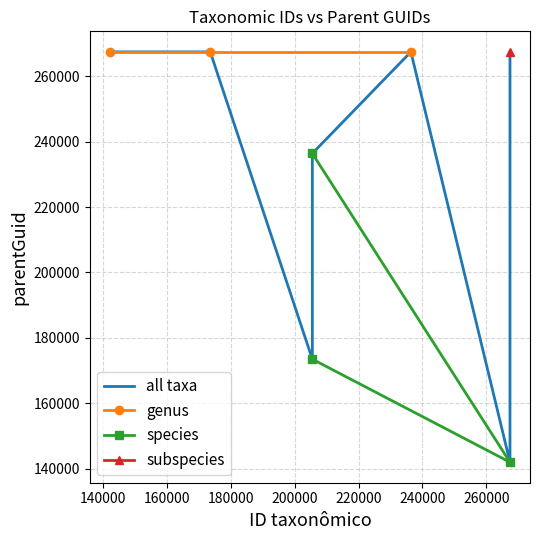

At which label is parentGuid closest to 204725?

205496